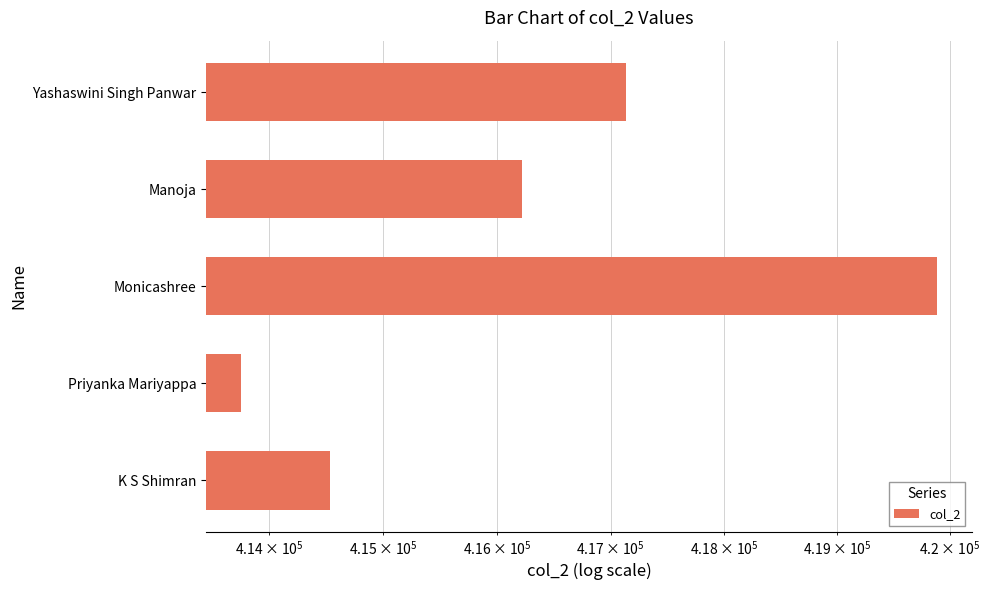

Reading right to left, transcribe all the data shown in this chart.

417132	416220	419886	413753	414535